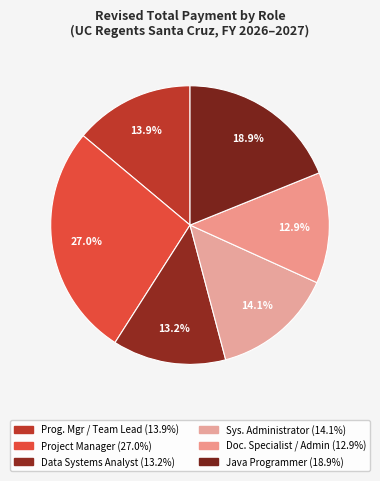

To the nearest percent, what is the difference between the largest and smallest slice percentages?

14%